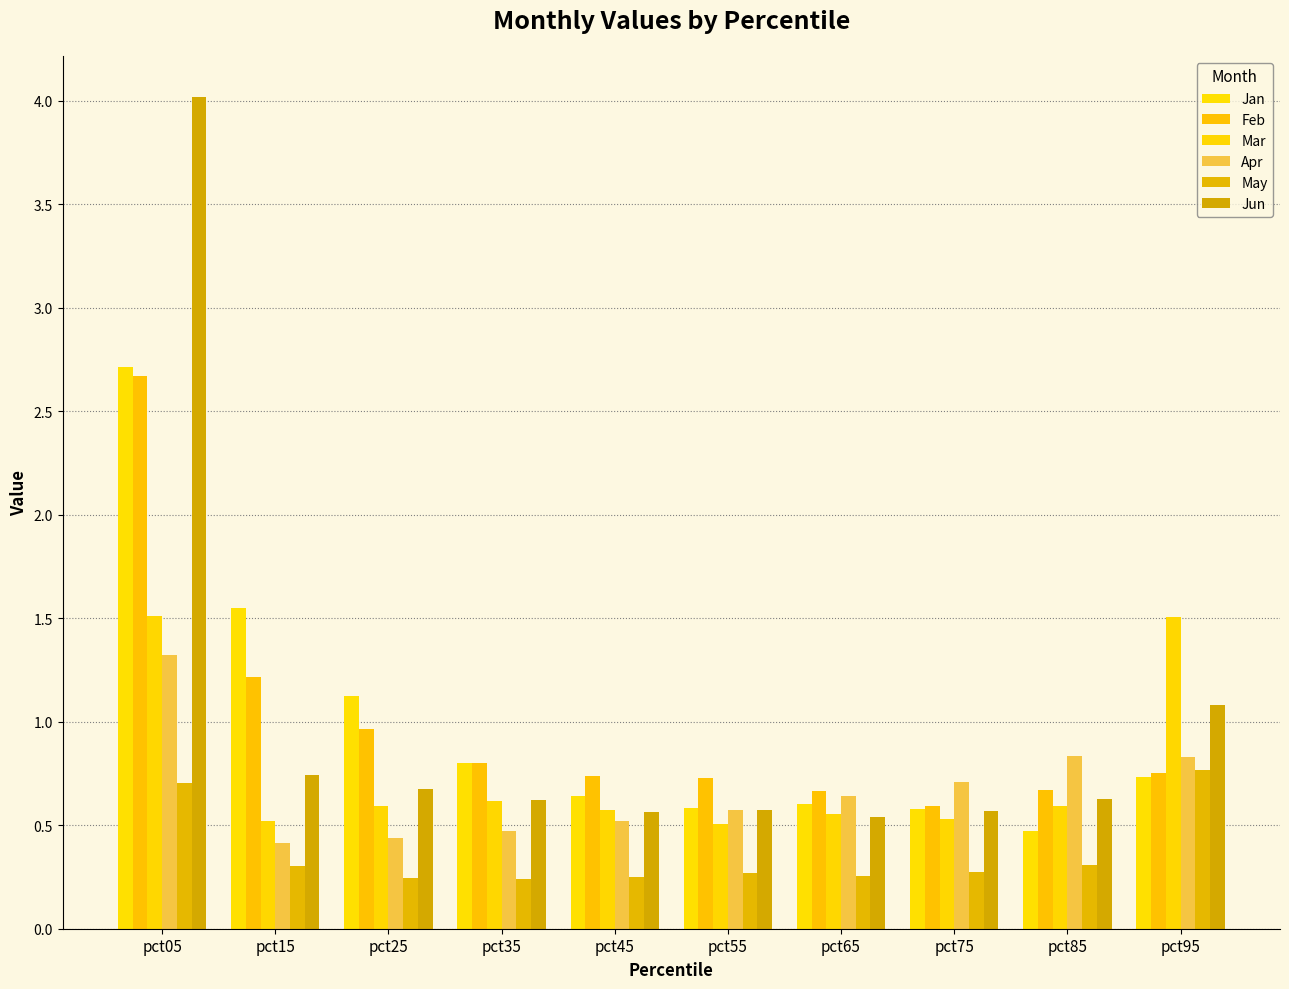

What is the sum of all Apr values?

6.8